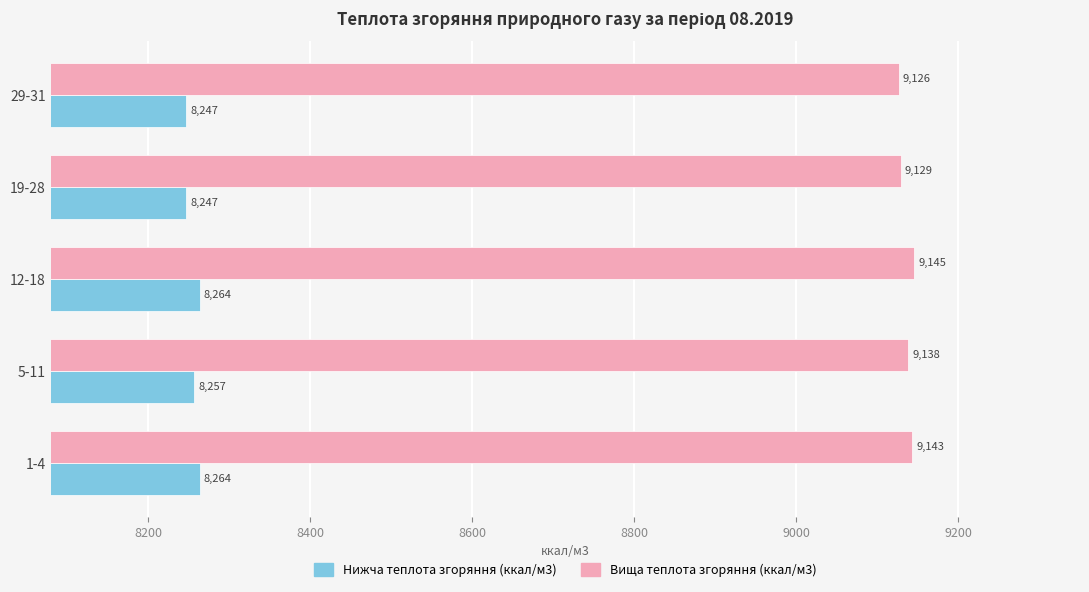

What is the difference between the highest and lowest values at 29-31?

879.0